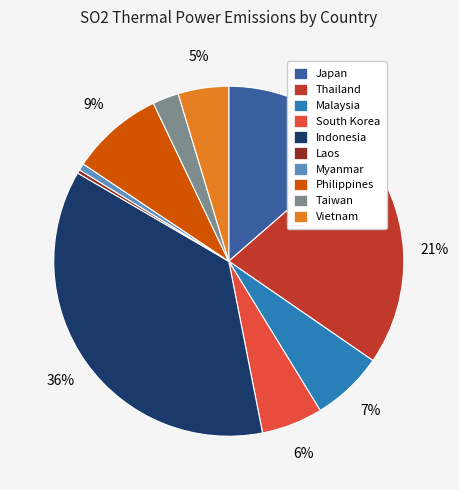

To the nearest percent, what is the average slice percentage?

10%